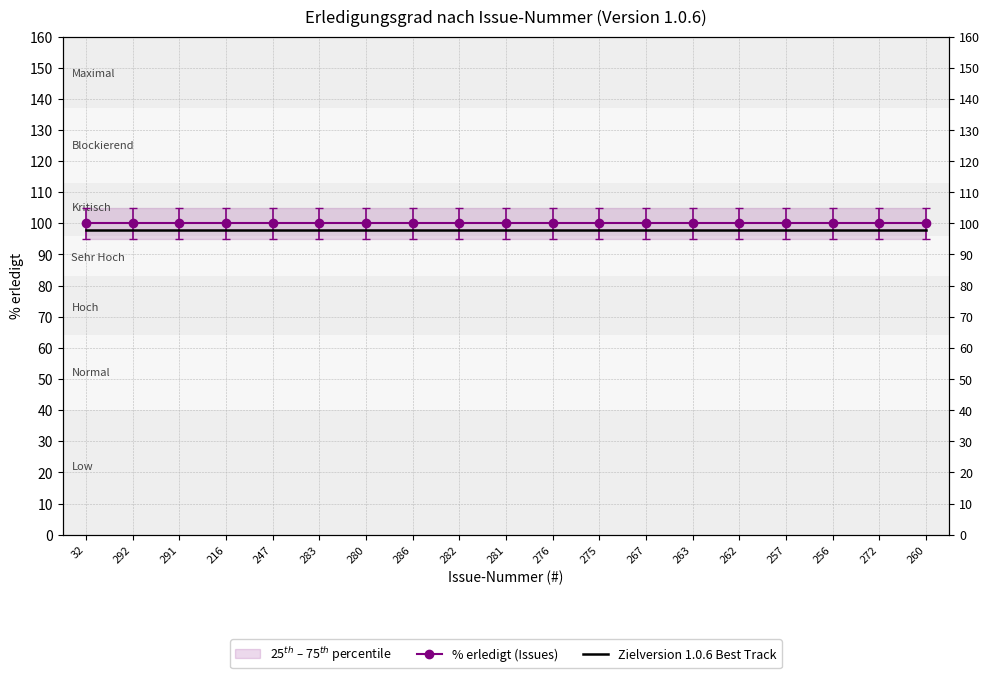

At which category does the chart reach its minimum across all series?

32